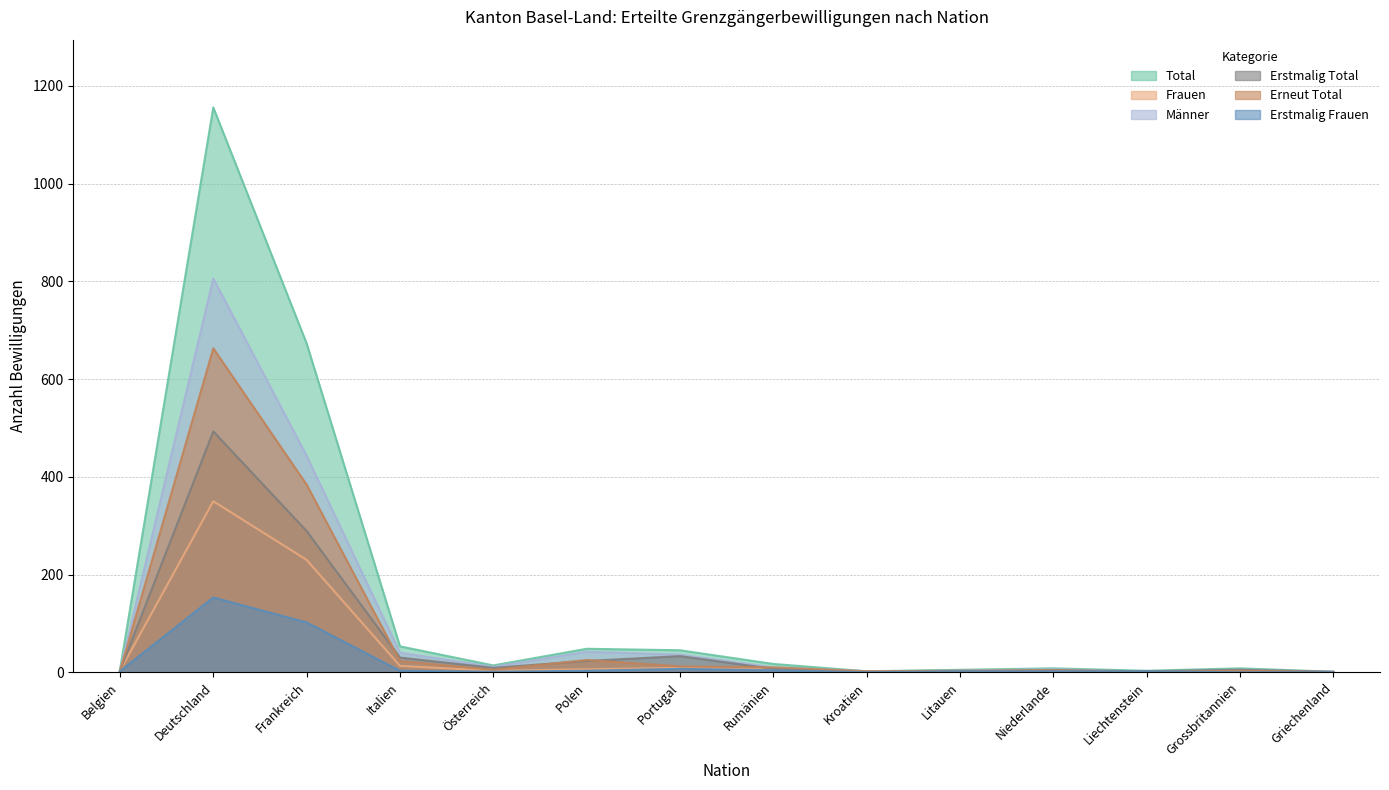

Reading left to right, list all the values displayed in this chart.

Total: Belgien=5	Deutschland=1156	Frankreich=673	Italien=53	Österreich=14	Polen=48	Portugal=45	Rumänien=17	Kroatien=2	Litauen=5	Niederlande=8	Liechtenstein=3	Grossbritannien=8	Griechenland=1
Frauen: Belgien=3	Deutschland=350	Frankreich=230	Italien=13	Österreich=3	Polen=6	Portugal=9	Rumänien=7	Kroatien=0	Litauen=2	Niederlande=2	Liechtenstein=2	Grossbritannien=3	Griechenland=0
Männer: Belgien=2	Deutschland=806	Frankreich=443	Italien=40	Österreich=11	Polen=42	Portugal=36	Rumänien=10	Kroatien=2	Litauen=3	Niederlande=6	Liechtenstein=1	Grossbritannien=5	Griechenland=1
Erstmalig Total: Belgien=3	Deutschland=493	Frankreich=289	Italien=30	Österreich=9	Polen=23	Portugal=33	Rumänien=7	Kroatien=0	Litauen=2	Niederlande=4	Liechtenstein=2	Grossbritannien=5	Griechenland=1
Erneut Total: Belgien=2	Deutschland=663	Frankreich=384	Italien=23	Österreich=5	Polen=25	Portugal=12	Rumänien=10	Kroatien=2	Litauen=3	Niederlande=4	Liechtenstein=1	Grossbritannien=3	Griechenland=0
Erstmalig Frauen: Belgien=2	Deutschland=153	Frankreich=102	Italien=3	Österreich=1	Polen=3	Portugal=7	Rumänien=4	Kroatien=0	Litauen=2	Niederlande=2	Liechtenstein=2	Grossbritannien=0	Griechenland=0